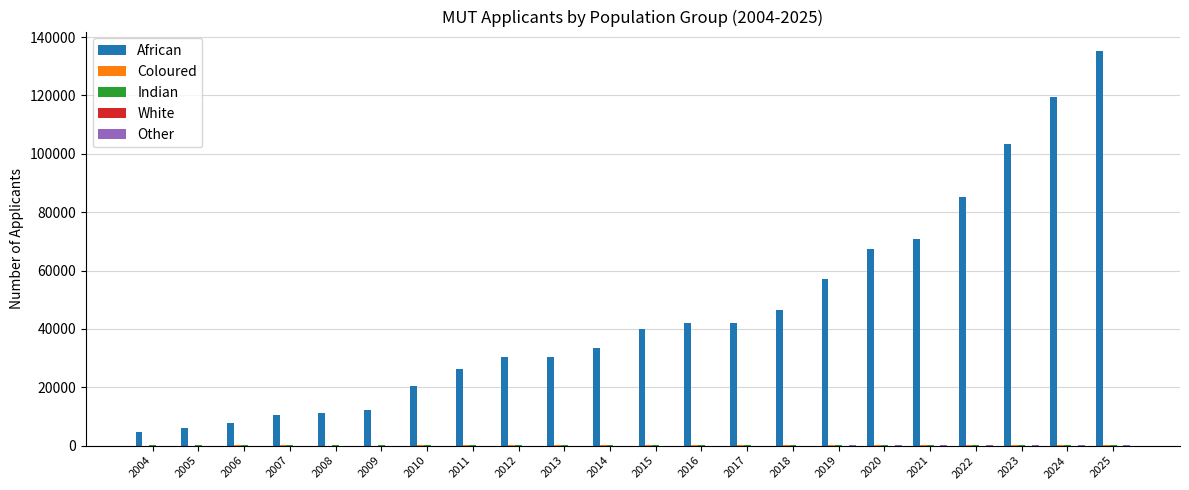

Which series has the widest spread of values?

African